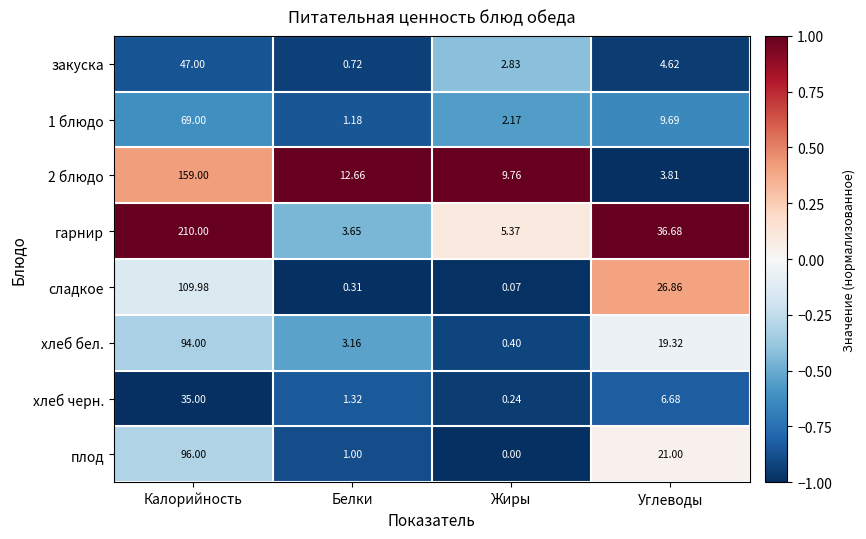

What is the total value across all series at Белки?

24.0